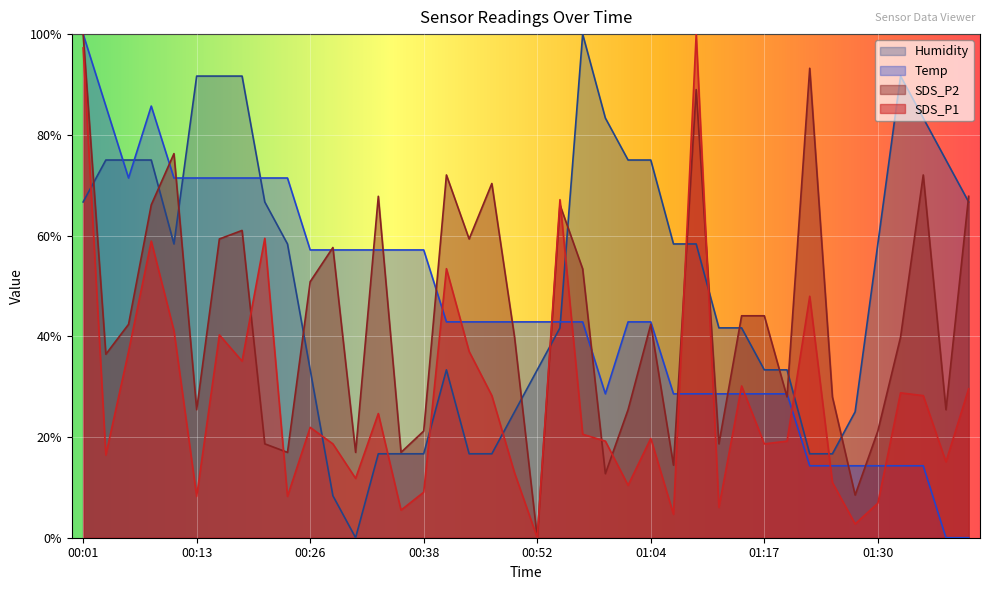

Is the value of SDS_P2 at 00:18 greater than the value of SDS_P1 at 00:43?

Yes